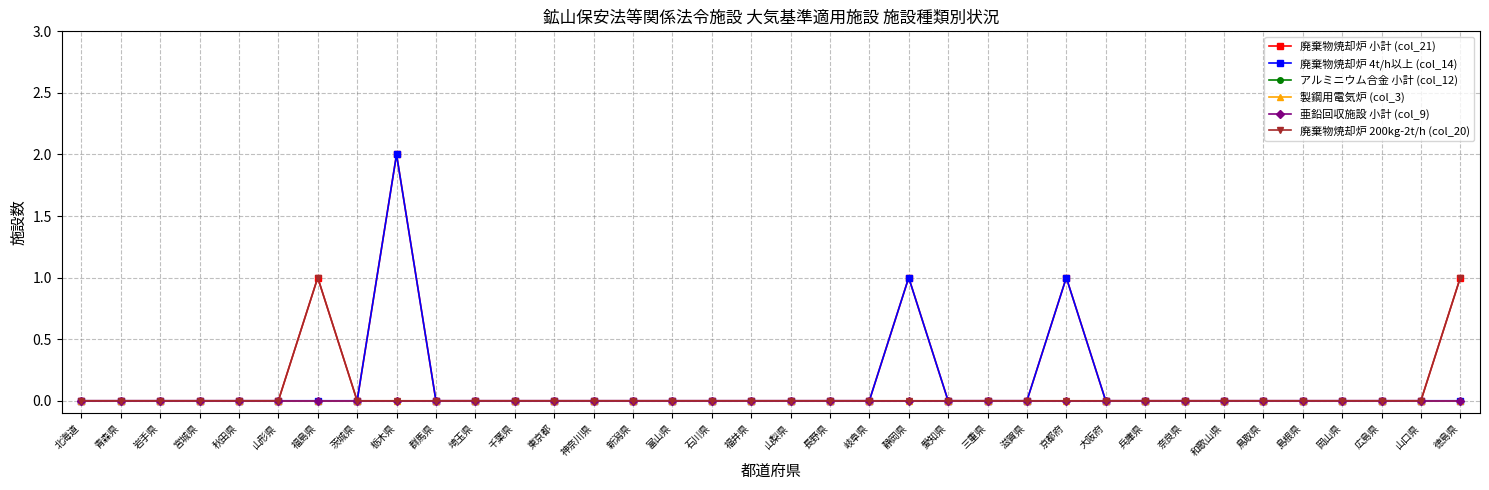

What is the label of the 4th point from the left?

宮城県